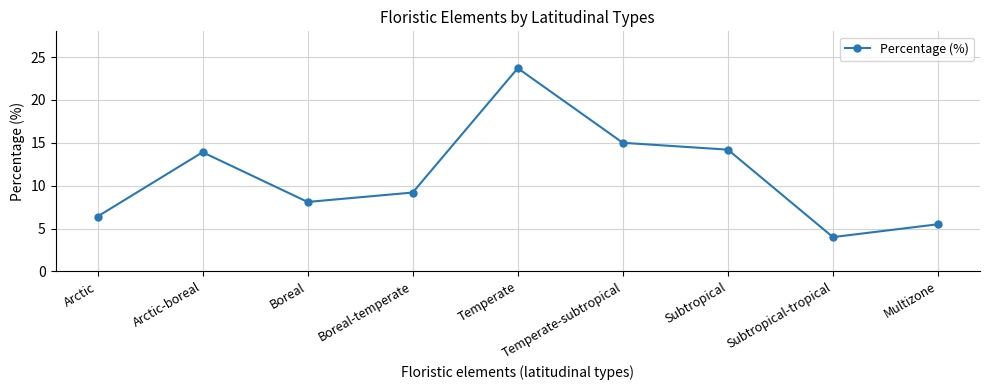

At which category does the chart reach its peak across all series?

Temperate